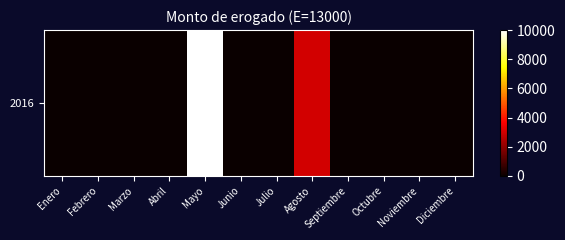

List the labels in order of value, smallest first.

Enero, Febrero, Marzo, Abril, Junio, Julio, Septiembre, Octubre, Noviembre, Diciembre, Agosto, Mayo